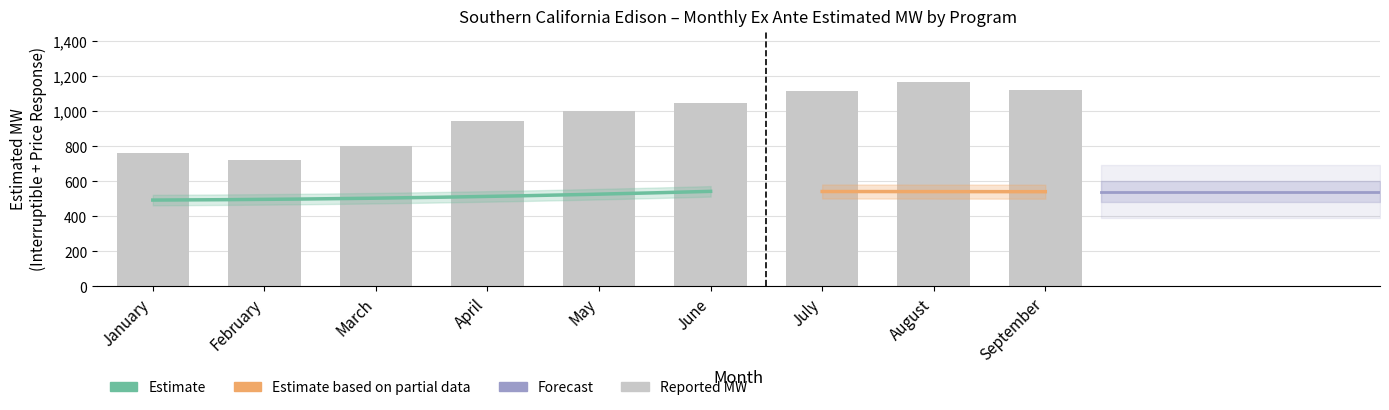

Which has a higher value, July or May?

July